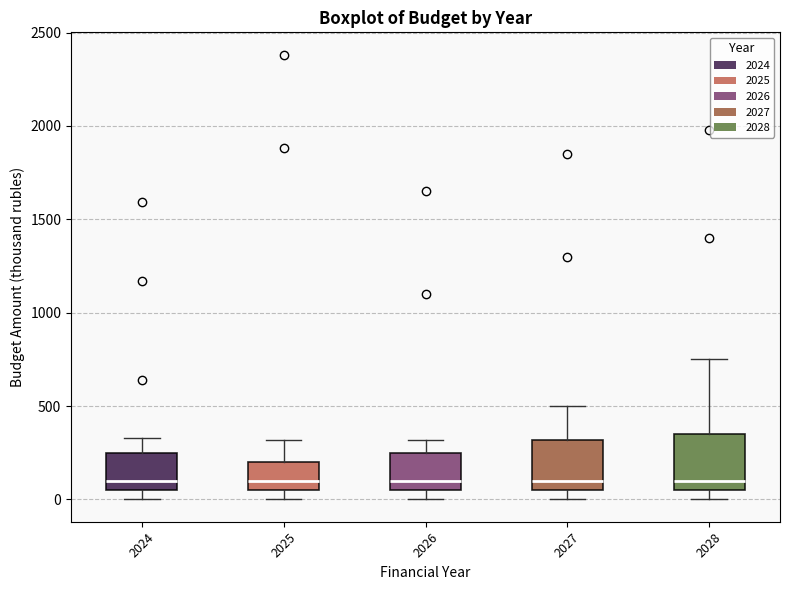

Reading left to right, transcribe this box plot: for each box, give where its median line is, the range the box spans, and where its two whiskers end, as read against the y-axis. The values are not printed on the chart, so give them approximately, as read against the axis.

2024: median 100, box 50 to 250, whiskers 0 to 350
2025: median 100, box 50 to 200, whiskers 0 to 300
2026: median 100, box 50 to 250, whiskers 0 to 300
2027: median 100, box 50 to 300, whiskers 0 to 500
2028: median 100, box 50 to 350, whiskers 0 to 750